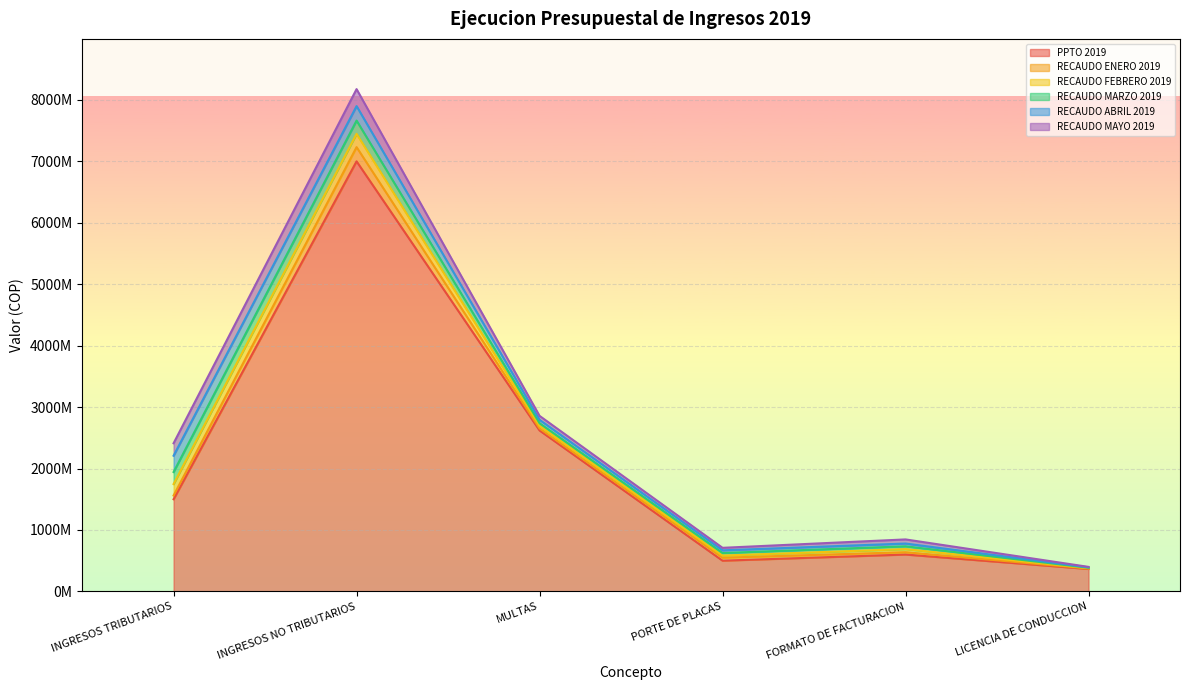

Which has a higher value, FORMATO DE FACTURACION or INGRESOS TRIBUTARIOS?

INGRESOS TRIBUTARIOS